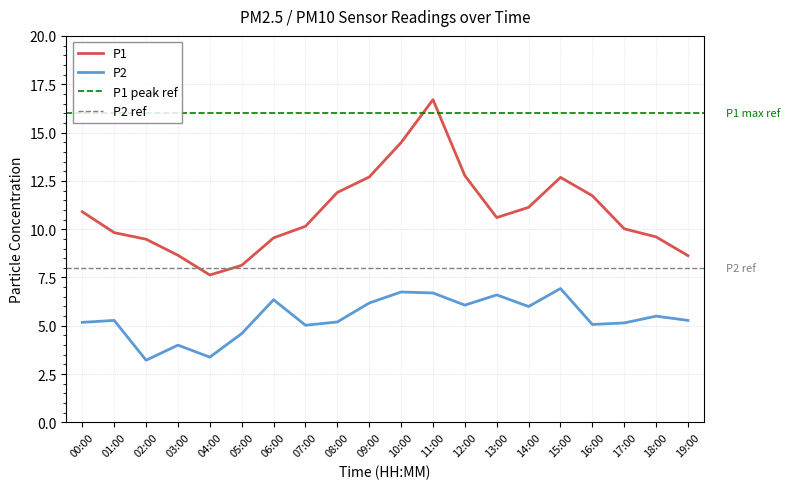

In P1, how many points are lower than both neighbors (excluding endpoints)?

2